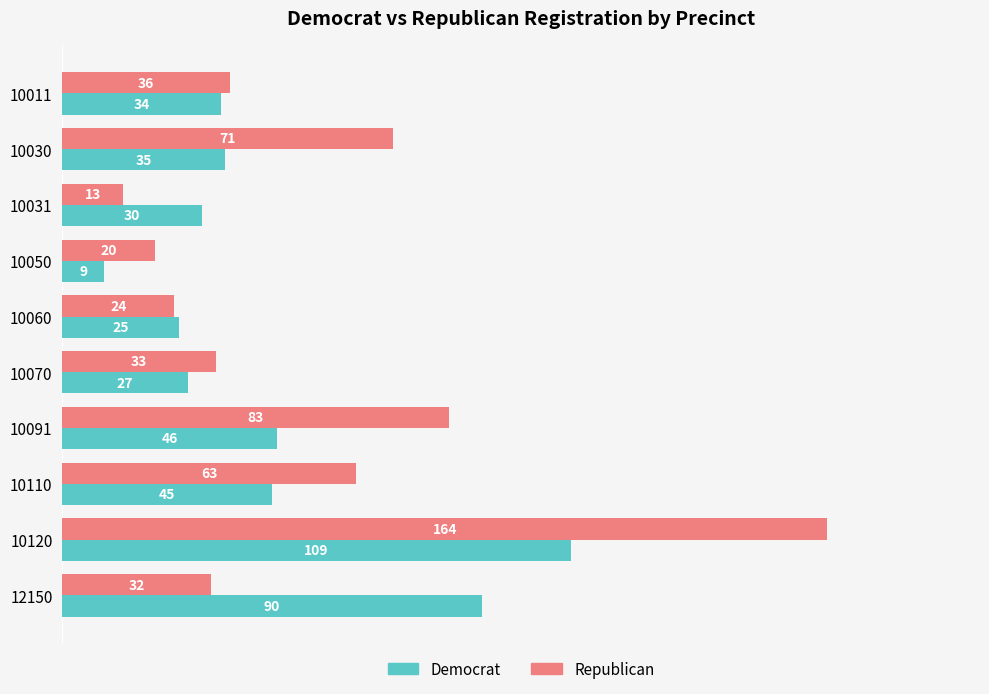

How many data points does each series have?

10